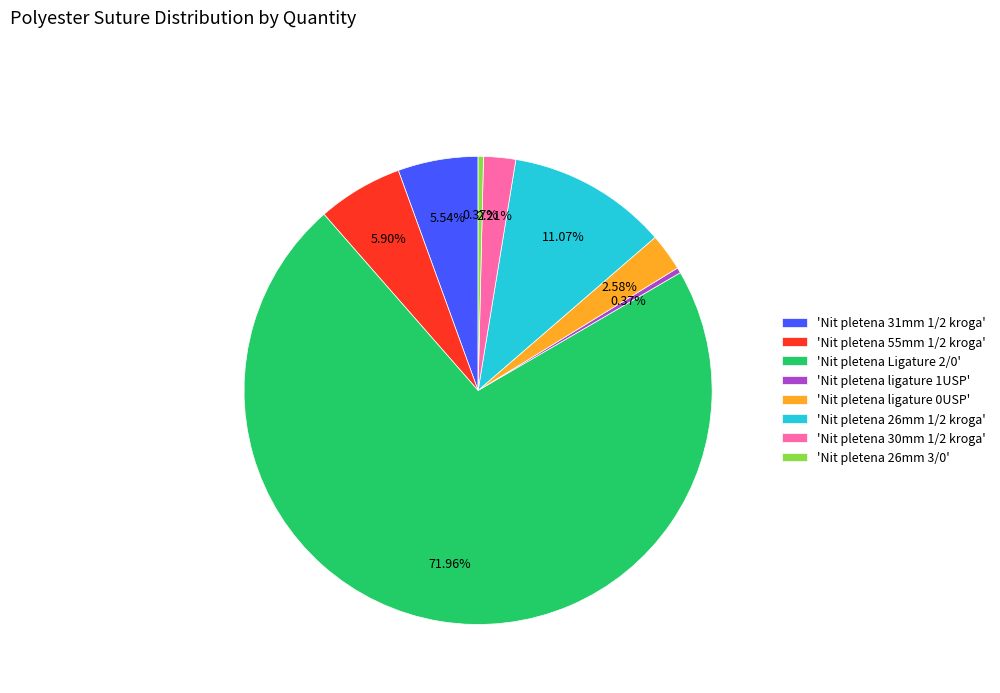

Do 'Nit pletena 31mm 1/2 kroga' and 'Nit pletena 26mm 1/2 kroga' together represent more than half of the pie?

No